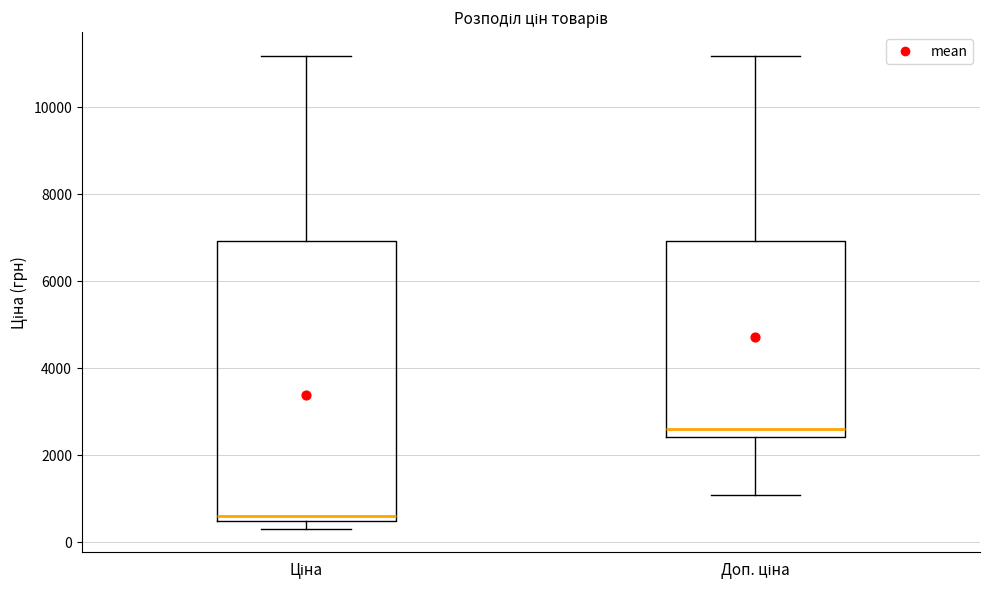

Comparing the boxes themselves (not the whiskers), which one is the tallest?

Ціна